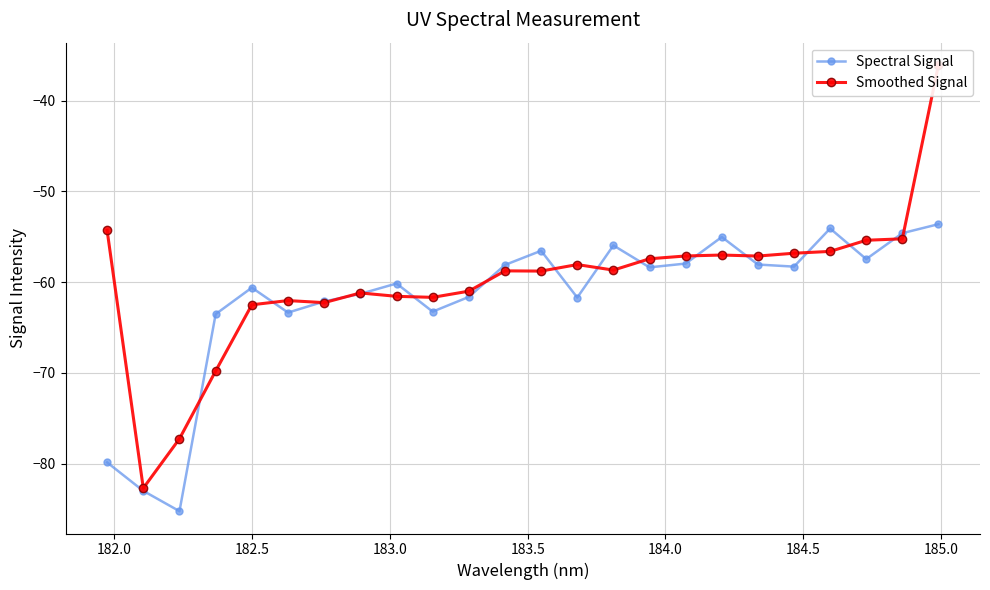

True or false: Spectral Signal has more than 0 points higher than both neighbors.

True